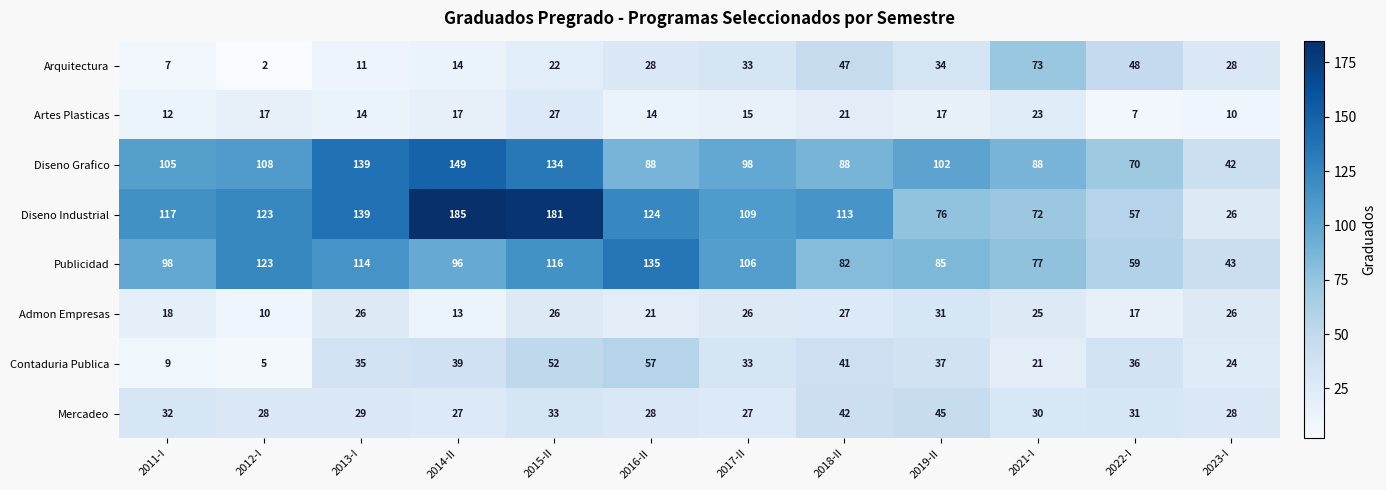

The Admon Empresas series shows 16 at 2015-II. True or false?

False